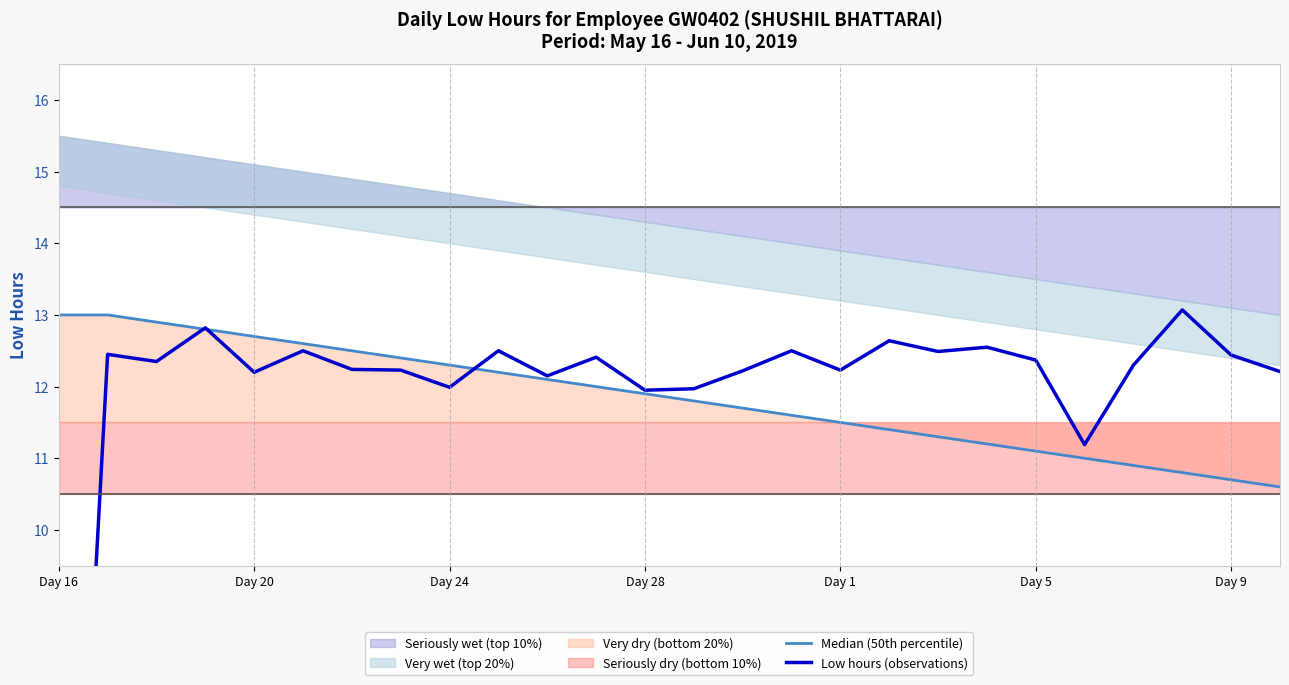

What is the average value of the Median (50th percentile) series?

11.8